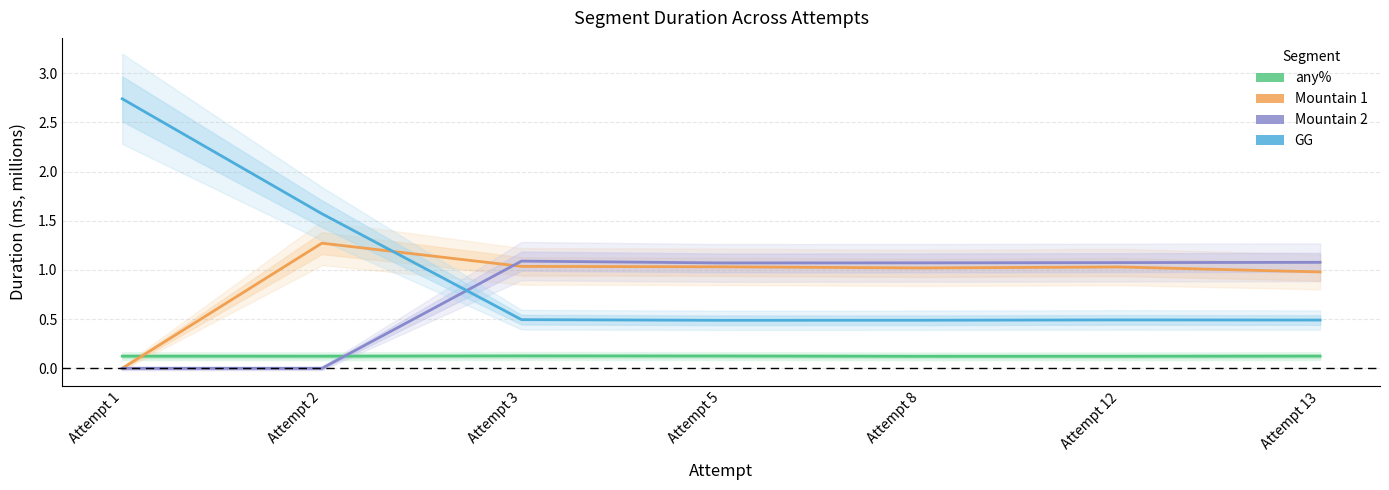

Is it true that Mountain 2 equals 1.8 at Attempt 3?

False